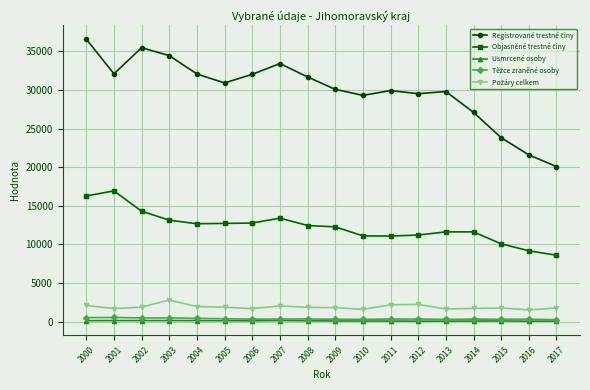

At which category does the chart reach its peak across all series?

2000